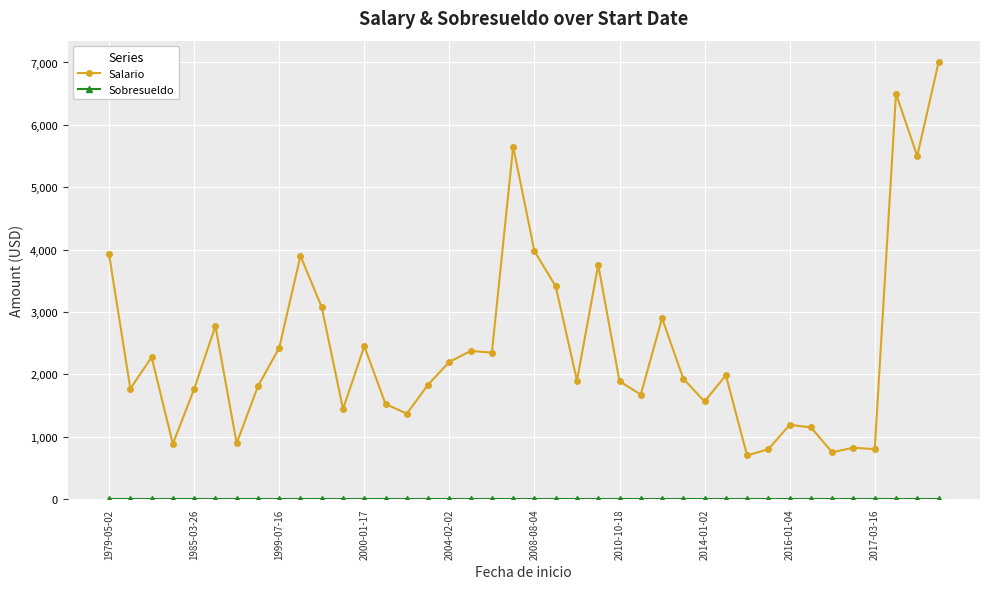

True or false: Salario has more than 1 interior local peaks.

True